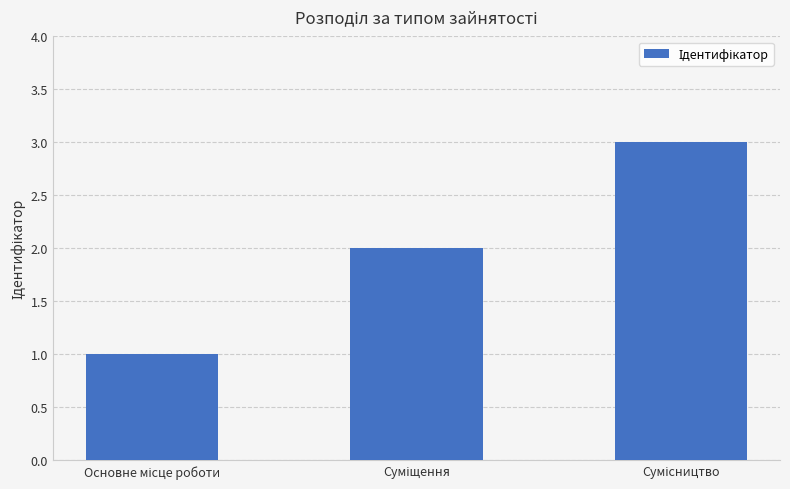

How many values are below 2?

1